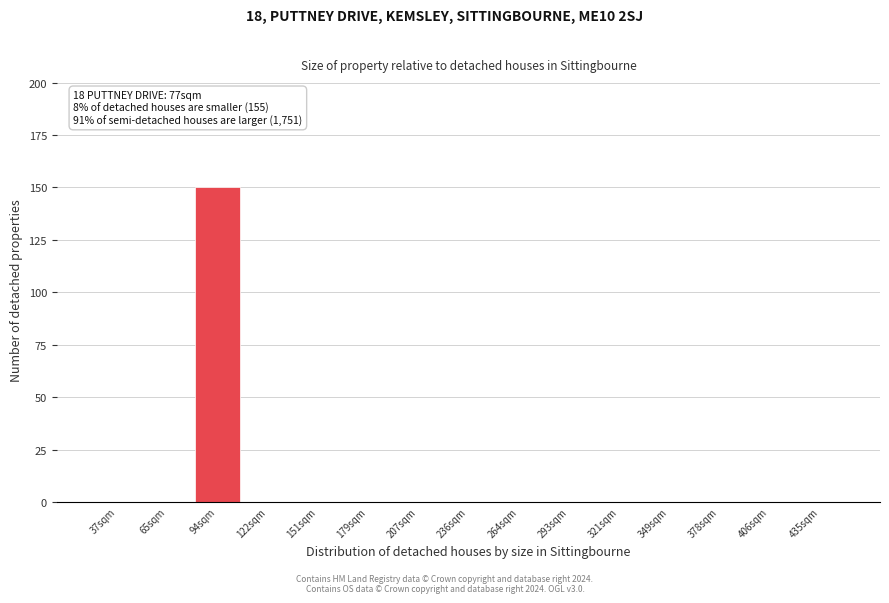

Reading left to right, what are all the values shown in this chart?

37sqm=0	65sqm=0	94sqm=150	122sqm=0	151sqm=0	179sqm=0	207sqm=0	236sqm=0	264sqm=0	293sqm=0	321sqm=0	349sqm=0	378sqm=0	406sqm=0	435sqm=0